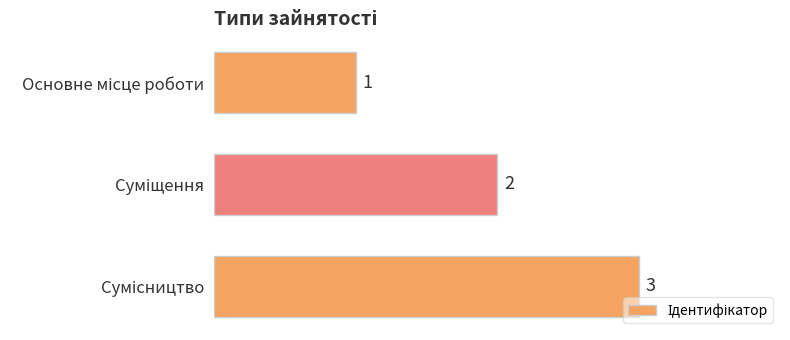

How many data points does each series have?

3